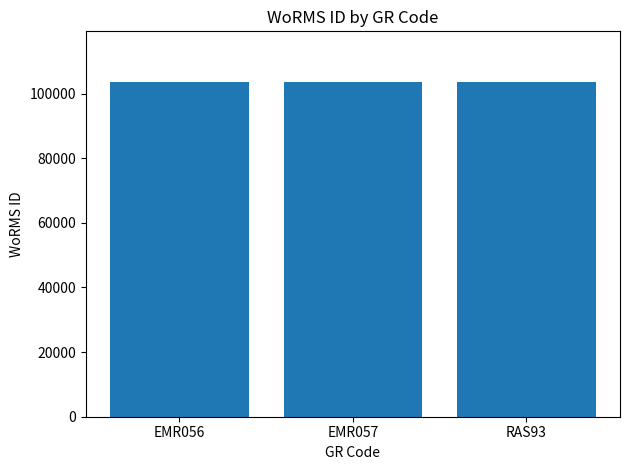

True or false: the data shows 172893 at RAS93.

False